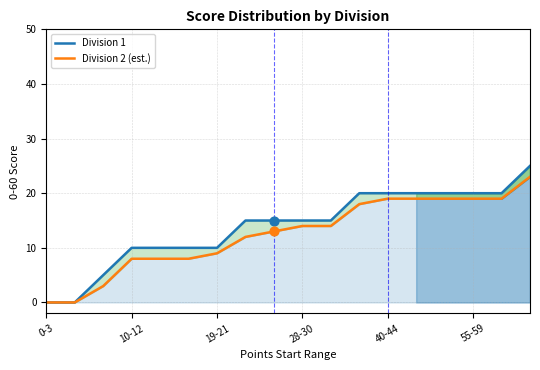

Is the value of Division 2 (est.) at 10-12 greater than the value of Division 1 at 14?

No